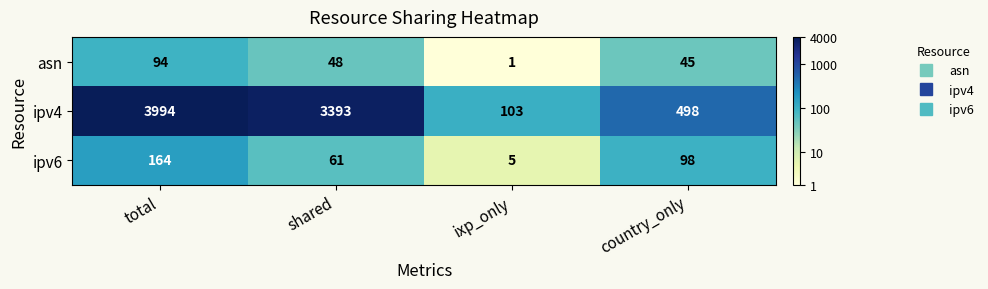

Reading right to left, list all the values displayed in this chart.

asn: 45	1	48	94
ipv4: 498	103	3393	3994
ipv6: 98	5	61	164